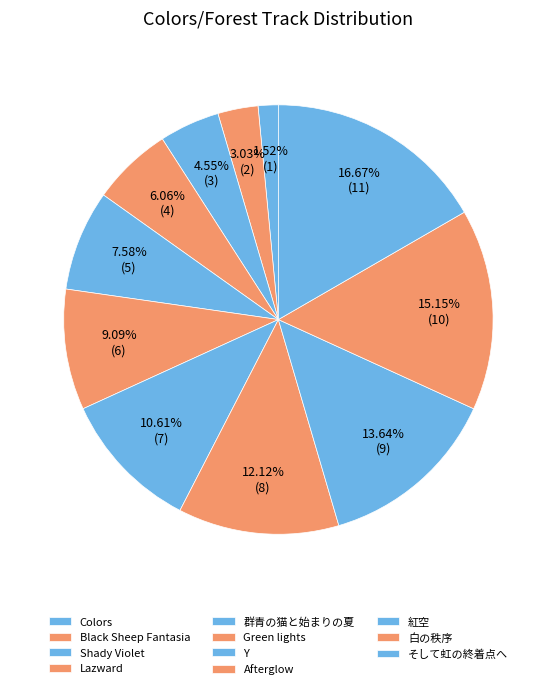

How many segments does this pie chart have?

11